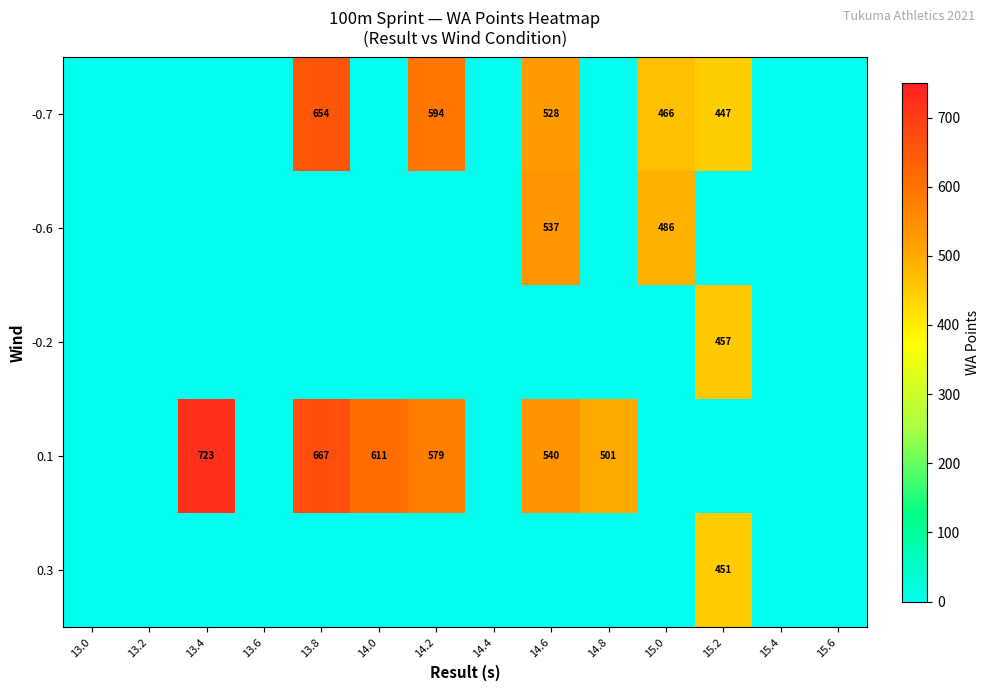

At how many categories does at least one series exceed 712?

1